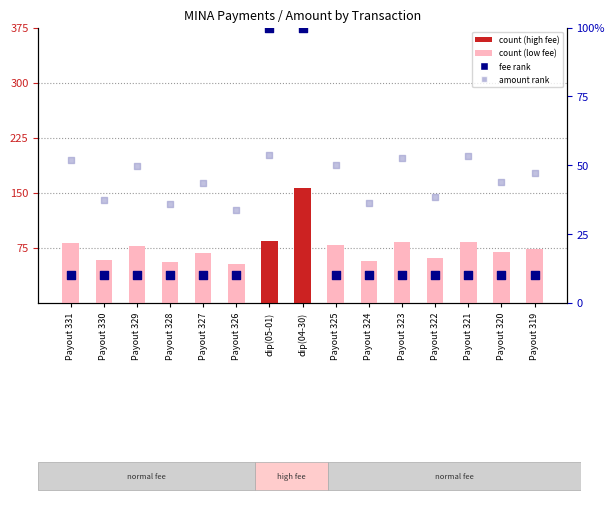

Which series has the largest total across all categories?

Amount